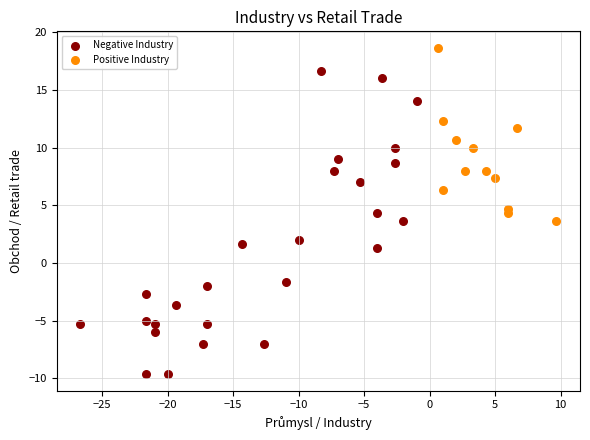

Which series contains the lowest Y value?

Negative Industry